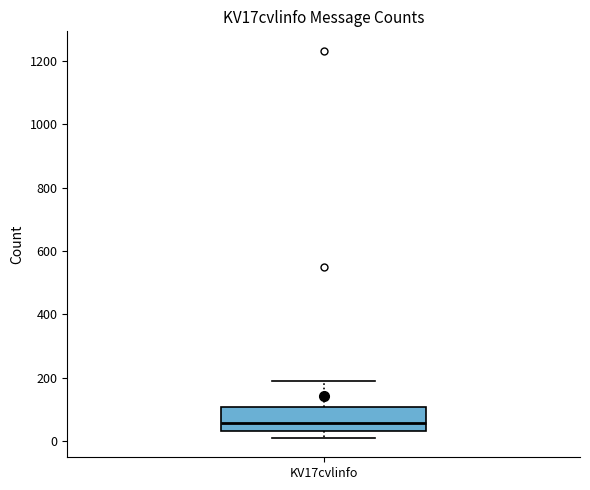

Read this box plot against the y-axis: the position of the median line, the range covered by the box, and the ends of both whiskers. The values are not printed on the chart, so give them approximately, as read against the axis.

median 60, box 40 to 100, whiskers 20 to 200